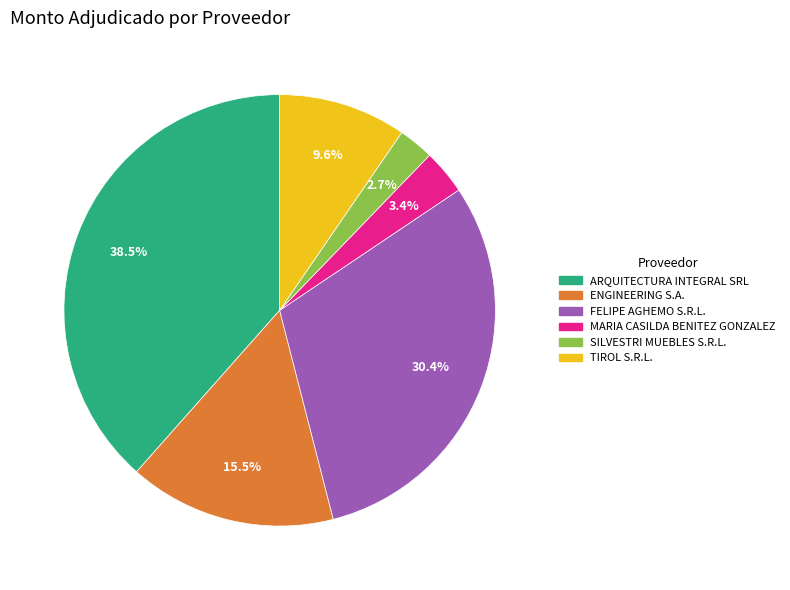

Is there any slice that represents more than half of the pie?

No